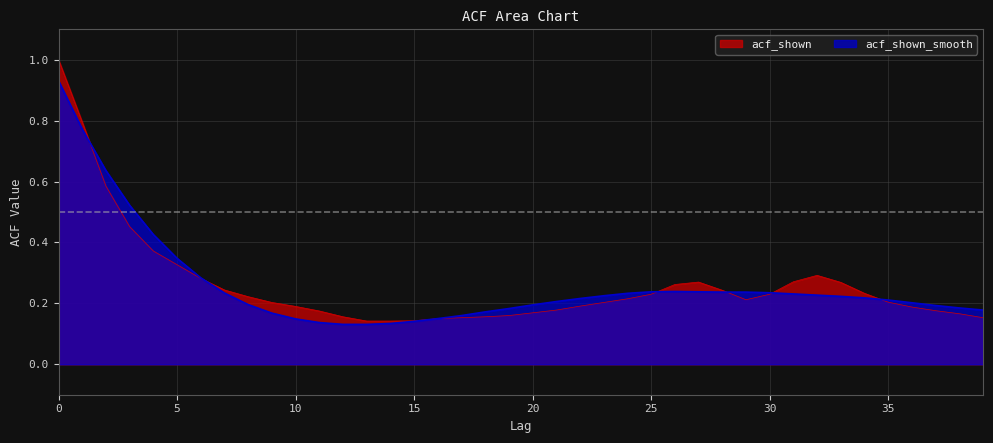

What is the value of the acf_shown_smooth point at the 28th from the left?

0.2